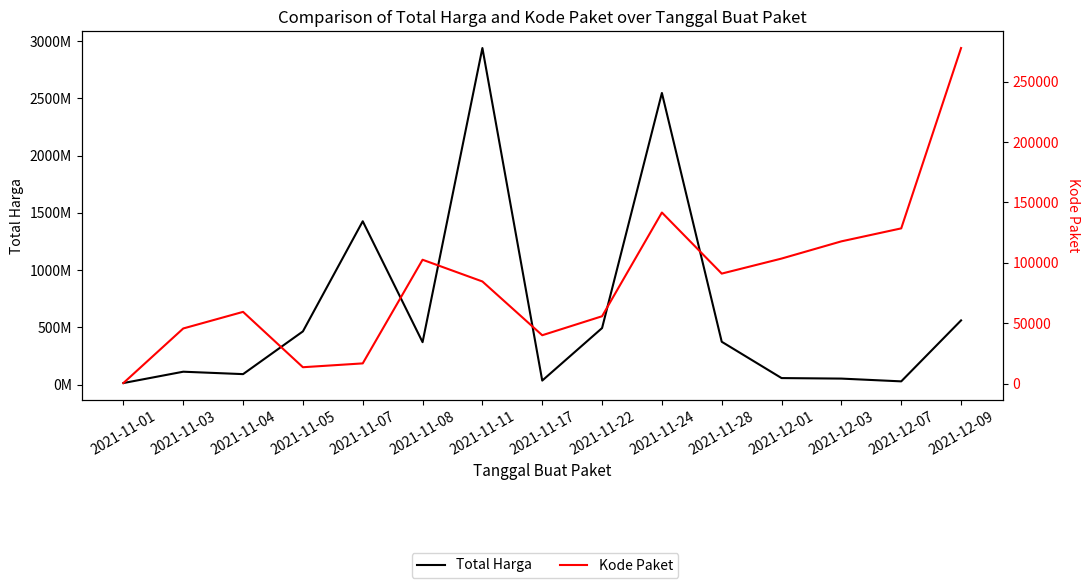

What is the difference between the maximum and minimum values in the Kode Paket series?

277124